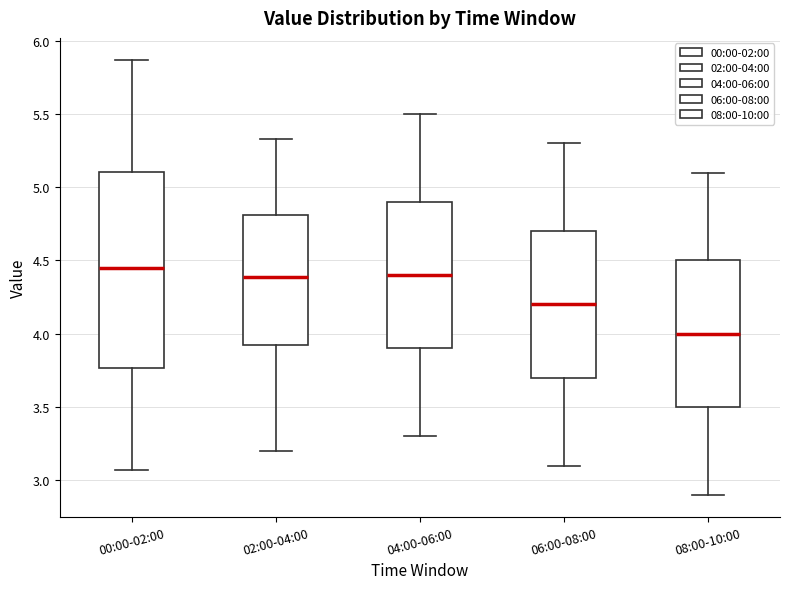

Reading left to right, read every box against the y-axis: the position of its median line, the range the box covers, and the ends of its whiskers. The values are not printed on the chart, so give them approximately, as read against the axis.

00:00-02:00: median 4.45, box 3.75 to 5.10, whiskers 3.05 to 5.85
02:00-04:00: median 4.40, box 3.90 to 4.80, whiskers 3.20 to 5.35
04:00-06:00: median 4.40, box 3.90 to 4.90, whiskers 3.30 to 5.50
06:00-08:00: median 4.20, box 3.70 to 4.70, whiskers 3.10 to 5.30
08:00-10:00: median 4.00, box 3.50 to 4.50, whiskers 2.90 to 5.10